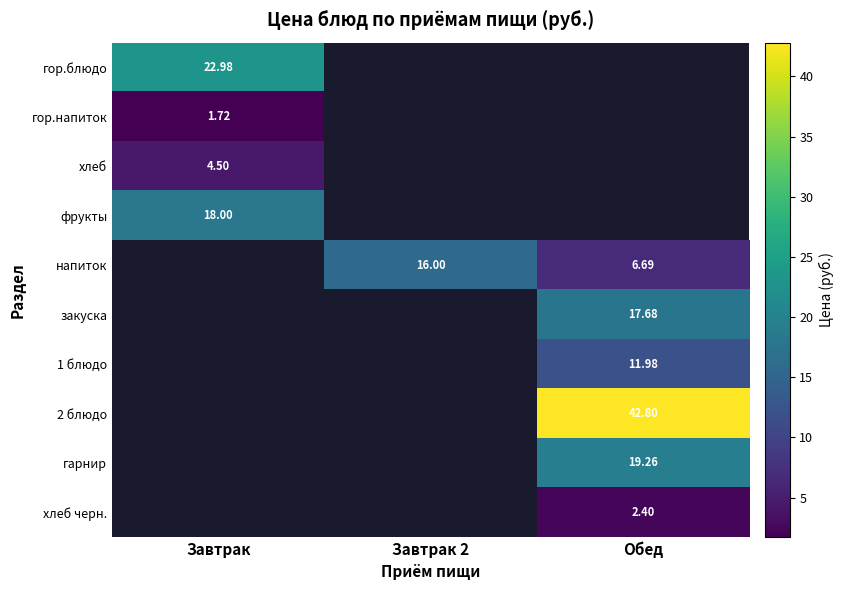

Where is фрукты nearest to the value 18?

Завтрак